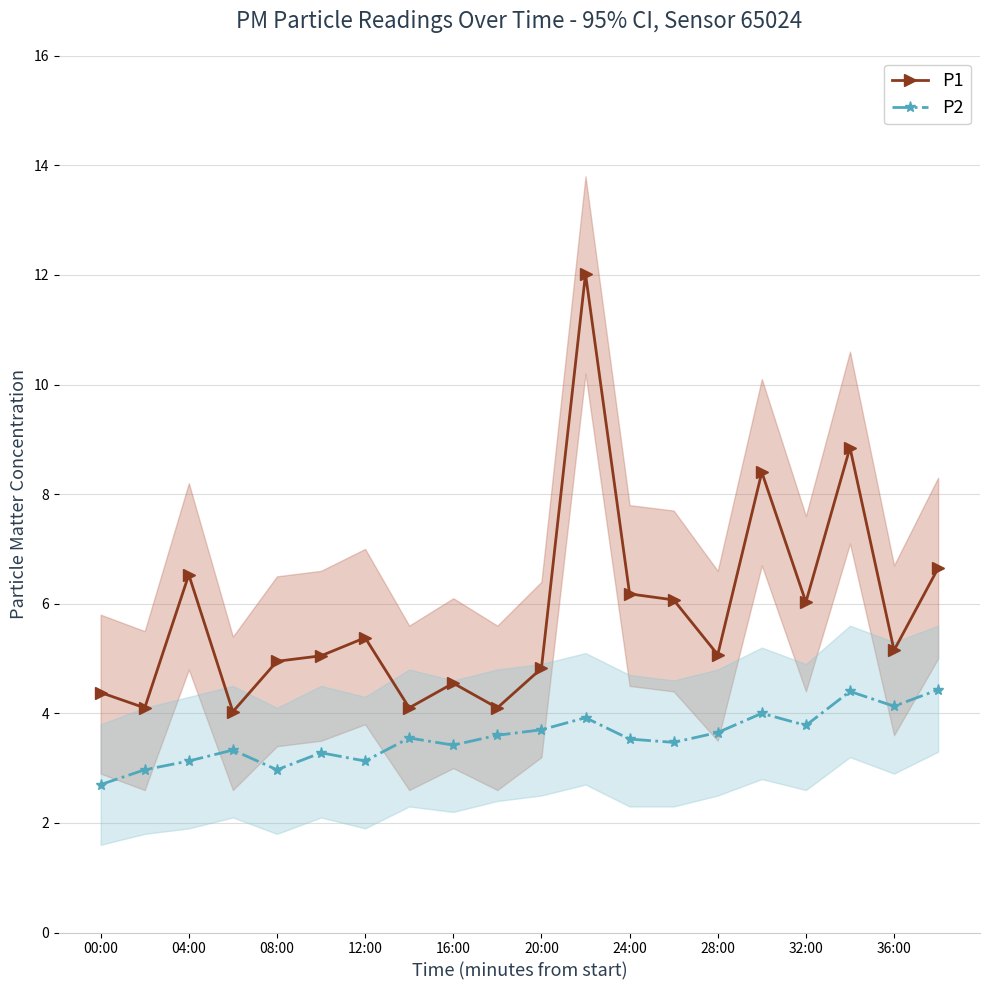

Where is the first local maximum for P1?

04:00